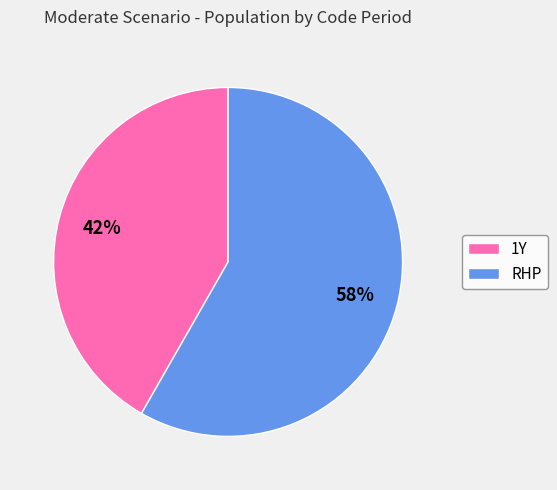

What is the ratio of the value at 1Y to the value at RHP?

0.7